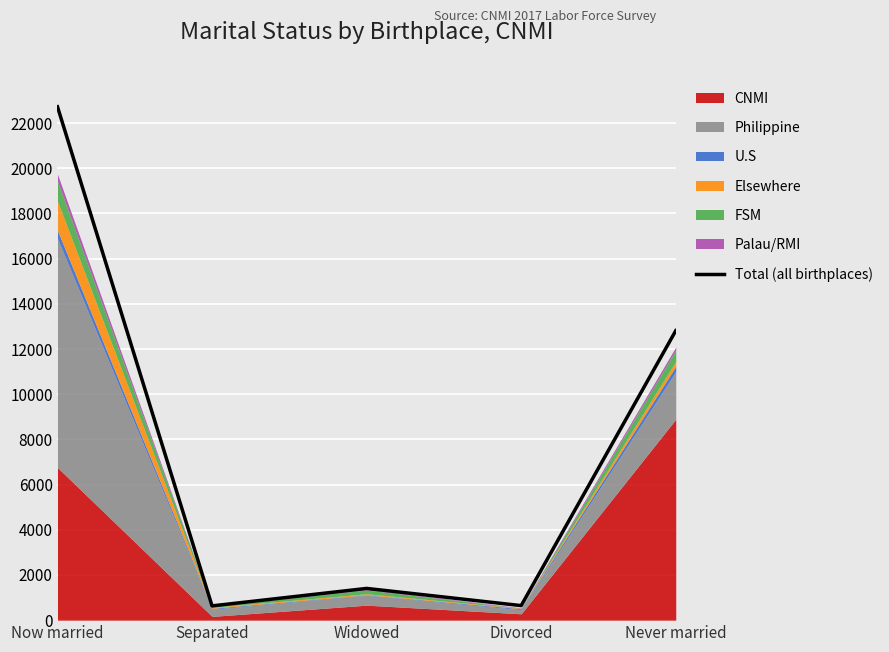

Rank the categories by value from highest to lowest.

Now married, Never married, Widowed, Divorced, Separated